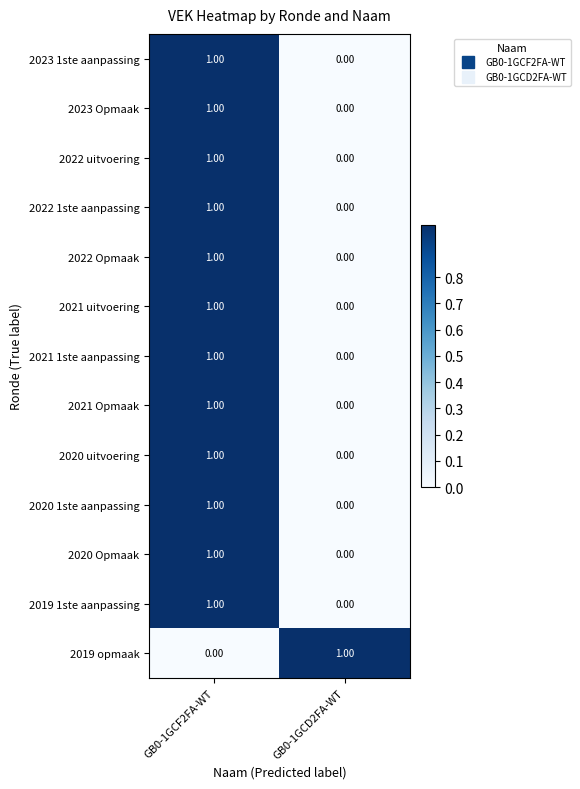

At which category is the sum across all series the highest?

GB0-1GCF2FA-WT